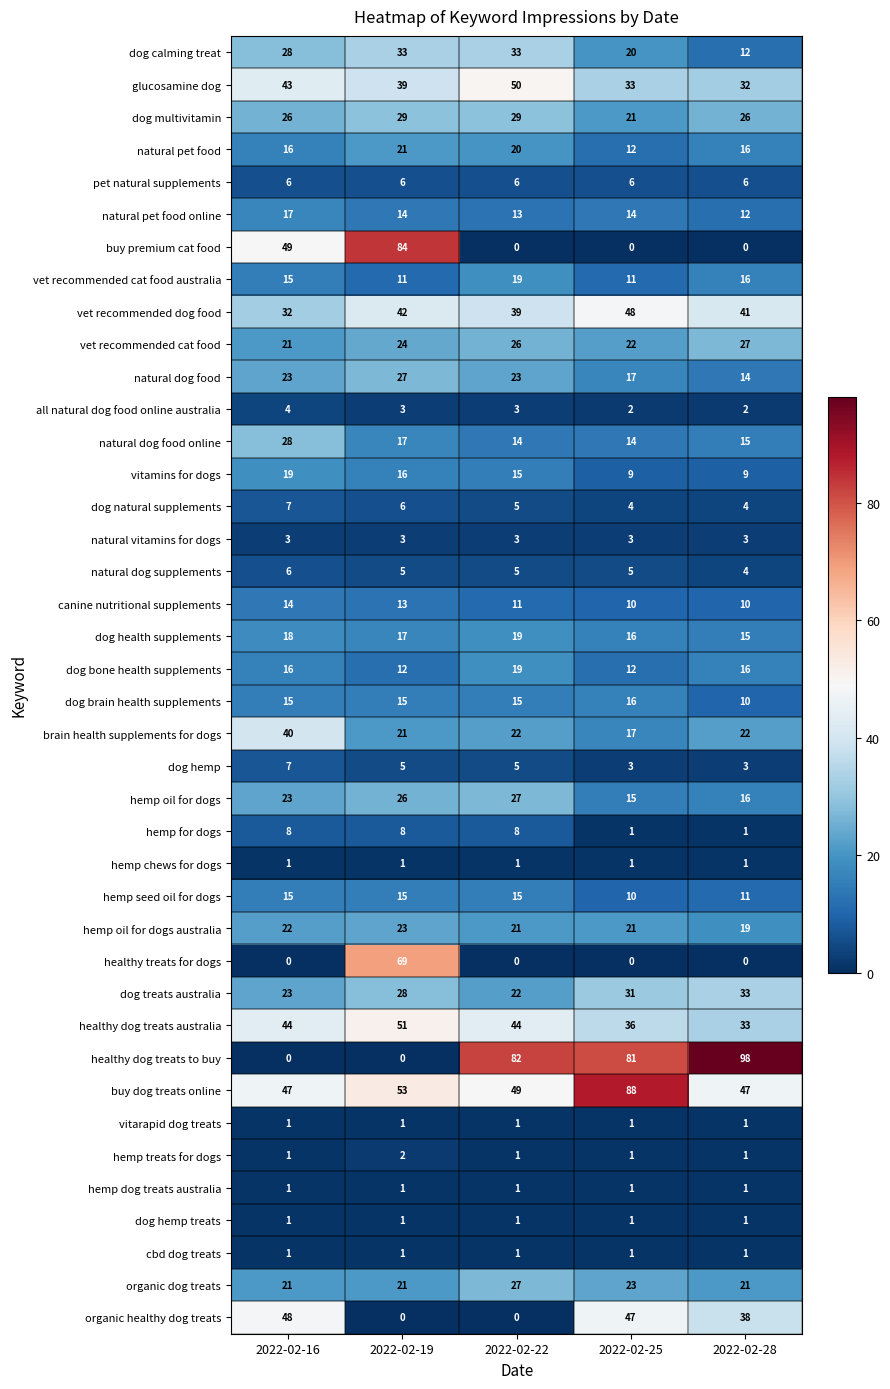

The natural dog food series shows 27 at 2022-02-25. True or false?

False